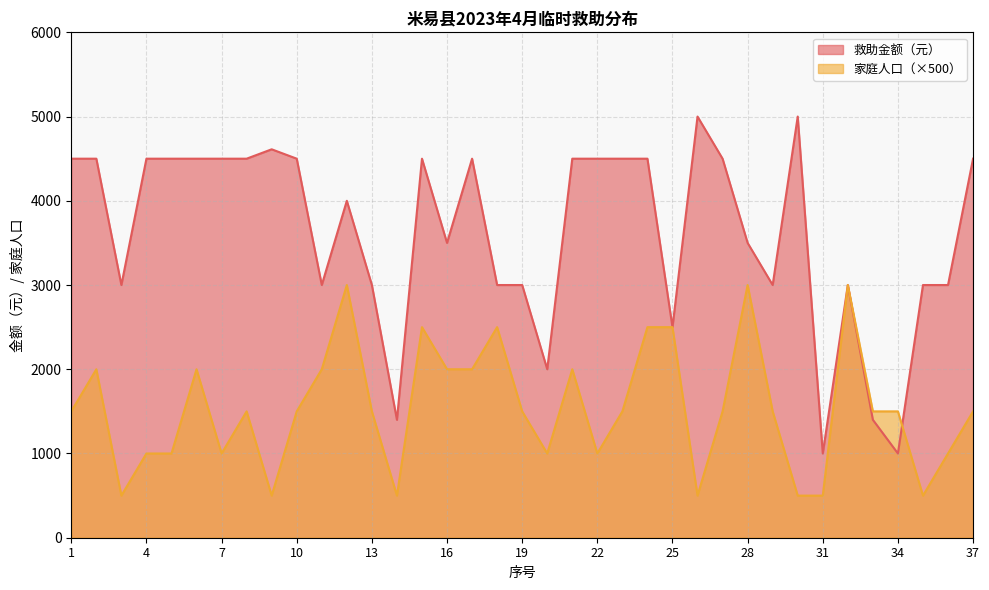

What is the difference between the second highest and minimum values in the 救助金额（元） series?

4000.0